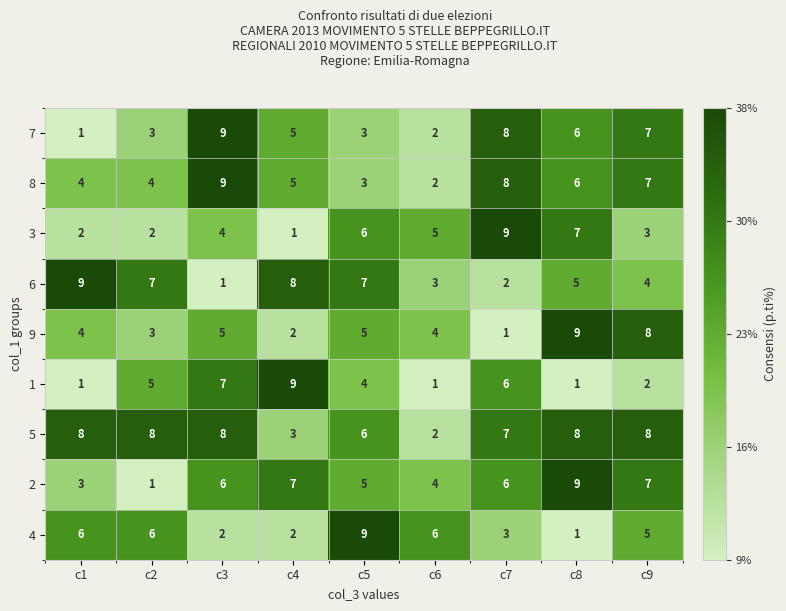

What is the sum of the 9 values at c7 and c8?

10